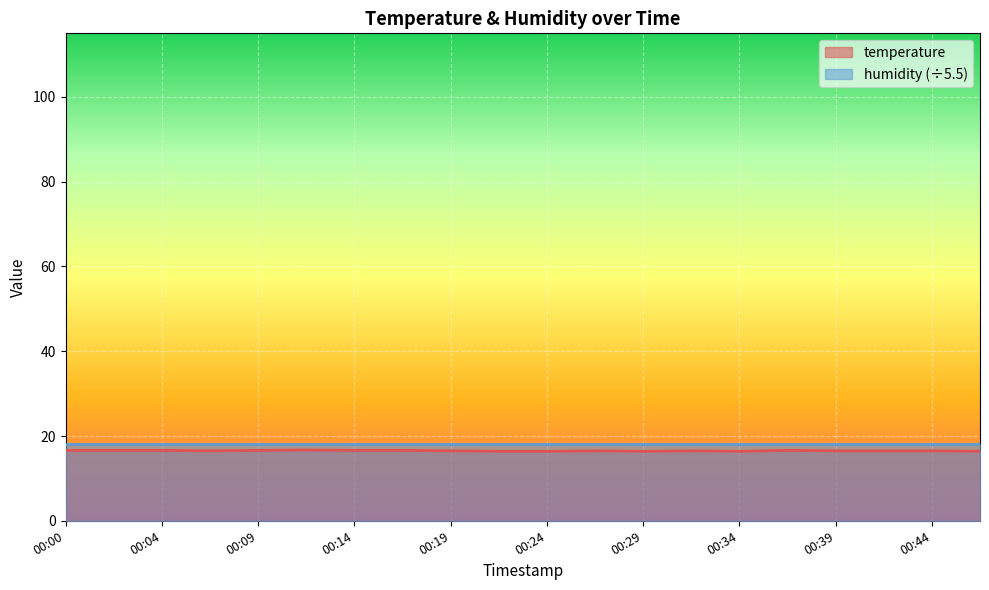

How many interior local peaks (higher than both neighbors) does the data have?

4